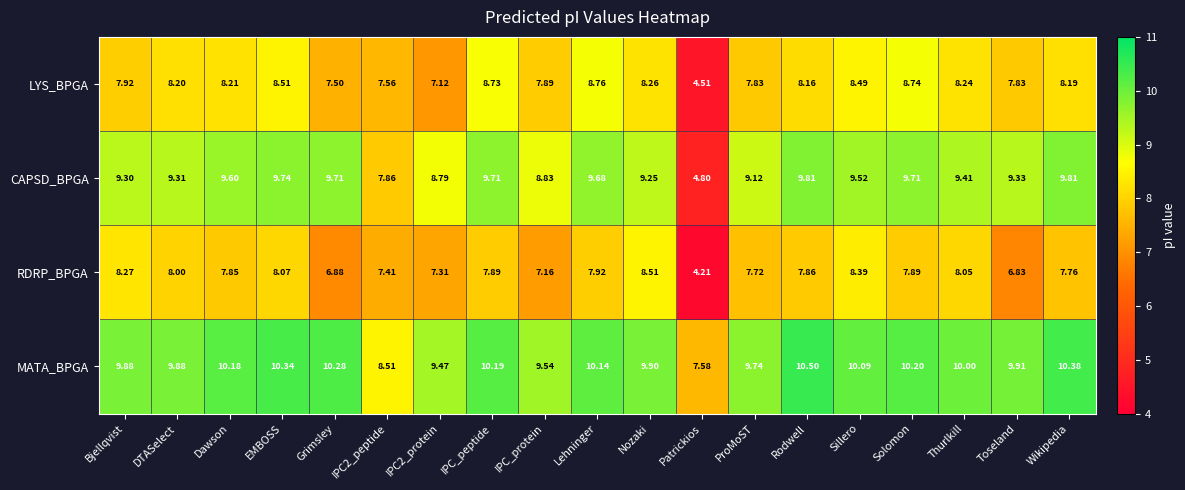

How many categories are shown in the chart?

19